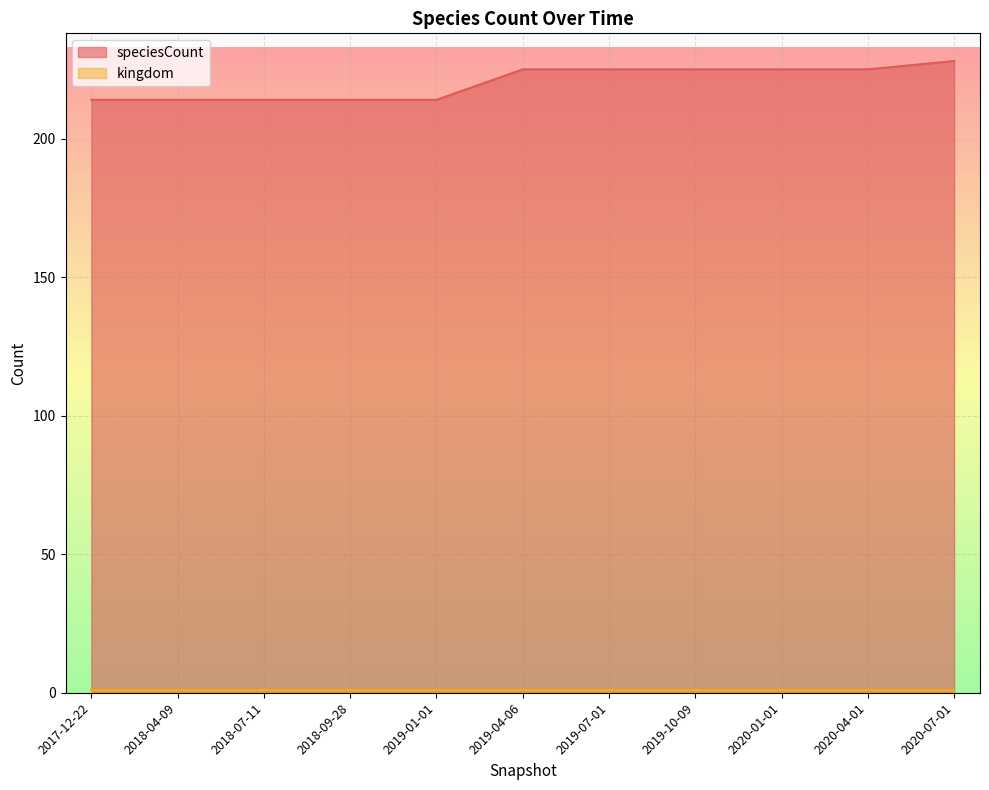

What is the label of the 8th point from the left?

2019-10-09